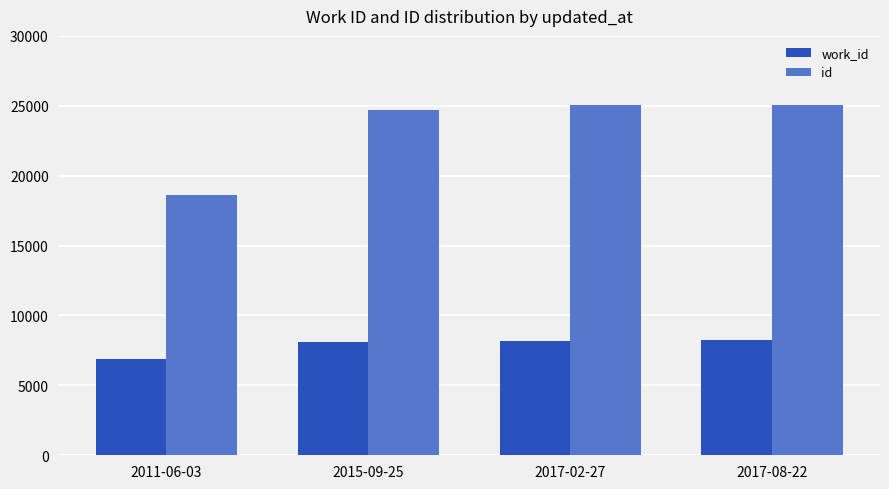

Read the work_id value at 2017-02-27, to the nearest 10.

8210